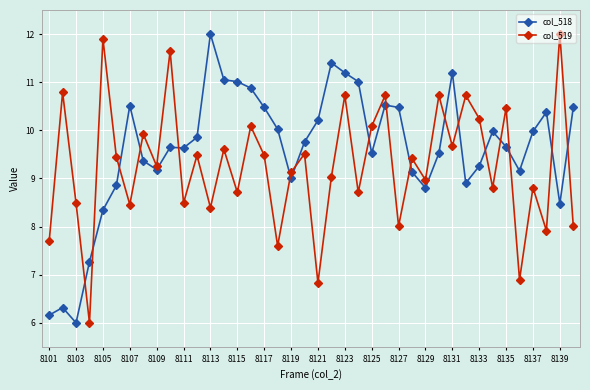

At how many categories does at least one series exceed 7?

40